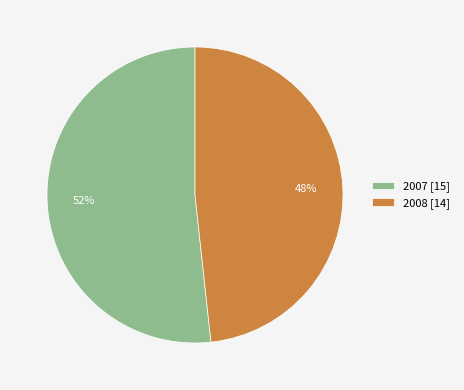

Combined, do 2007 [15] and 2008 [14] account for over 50%?

Yes